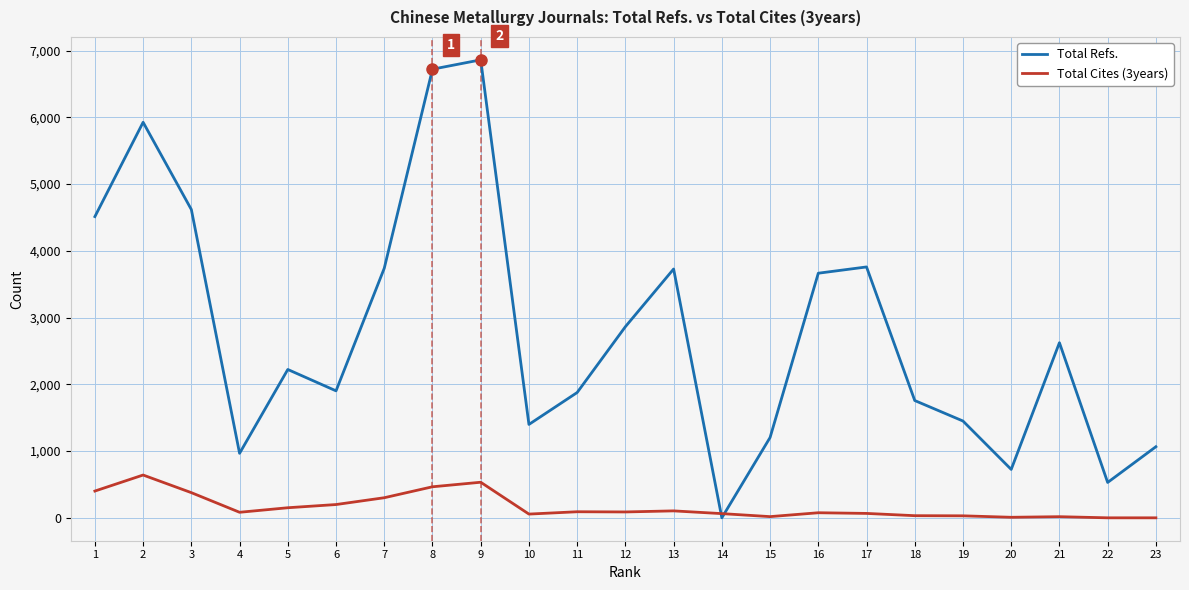

The value of Total Refs. at 10 is 1399. True or false?

True